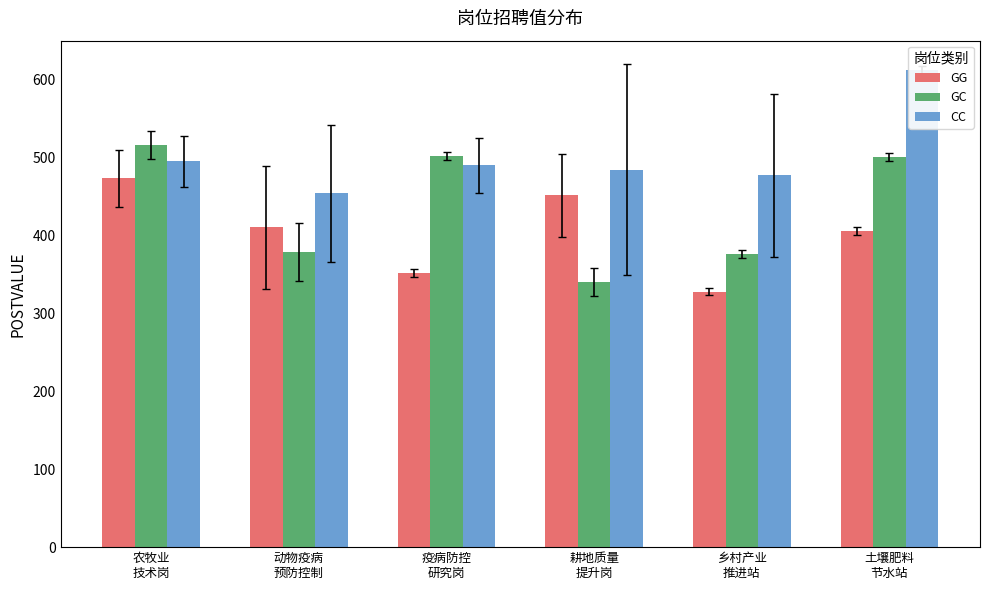

How many bars are there in each group?

3